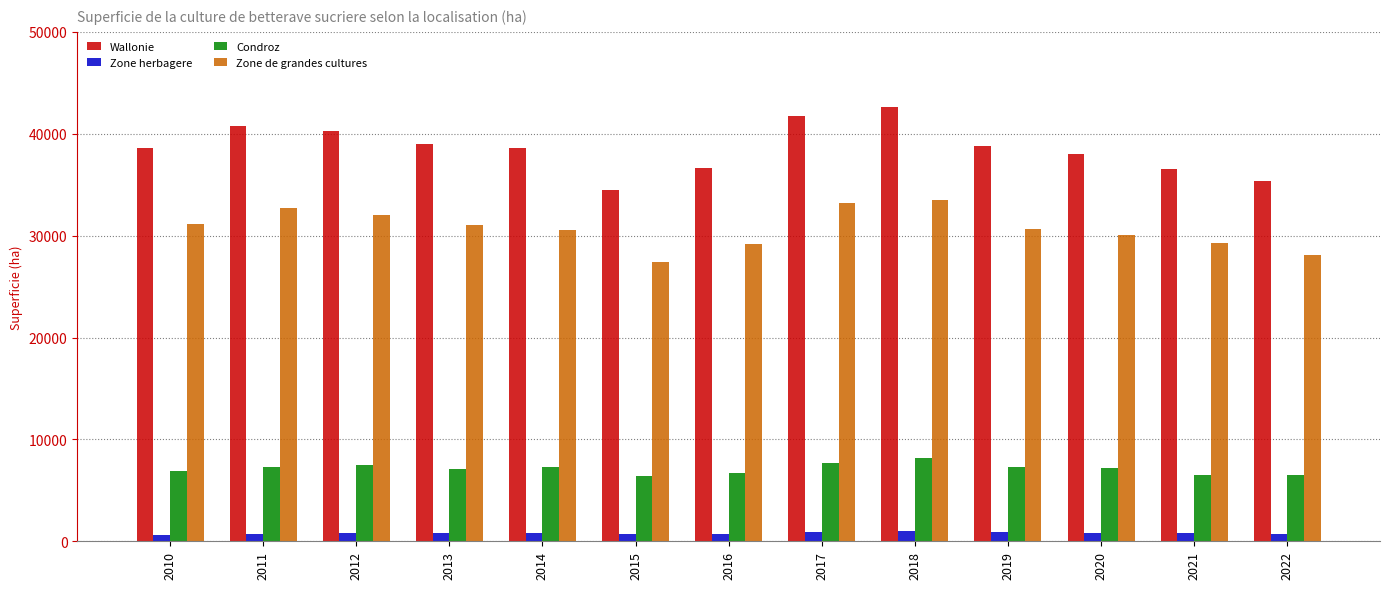

What is the average value of the Zone de grandes cultures series?

30681